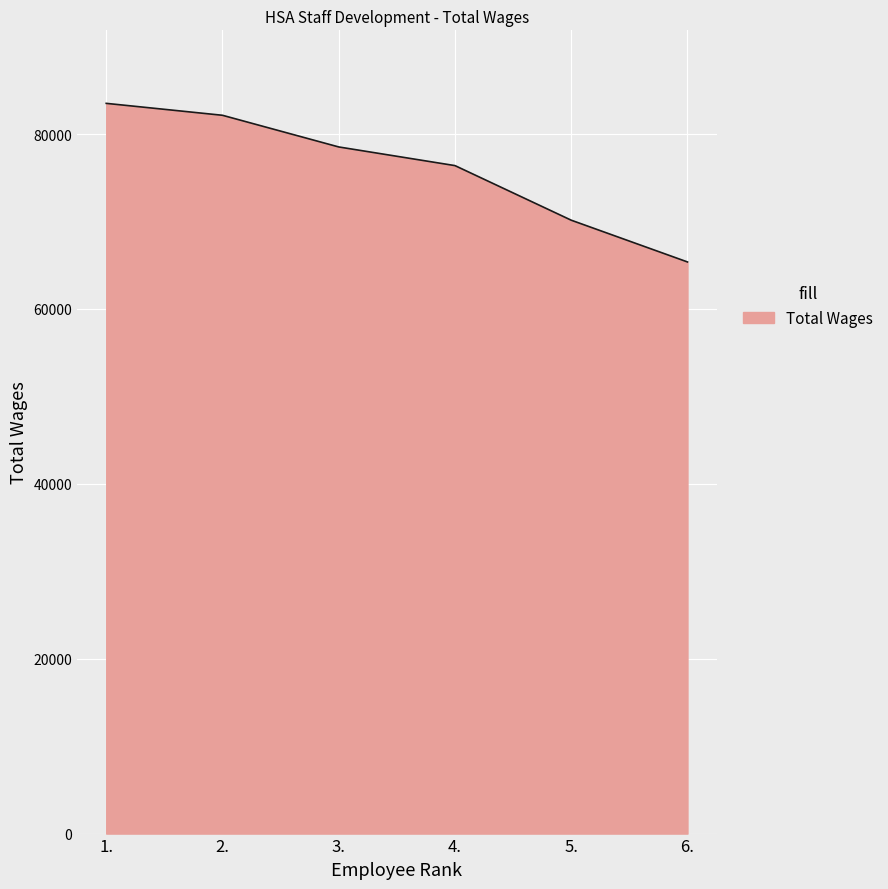

Rank the categories by value from lowest to highest.

6., 5., 4., 3., 2., 1.